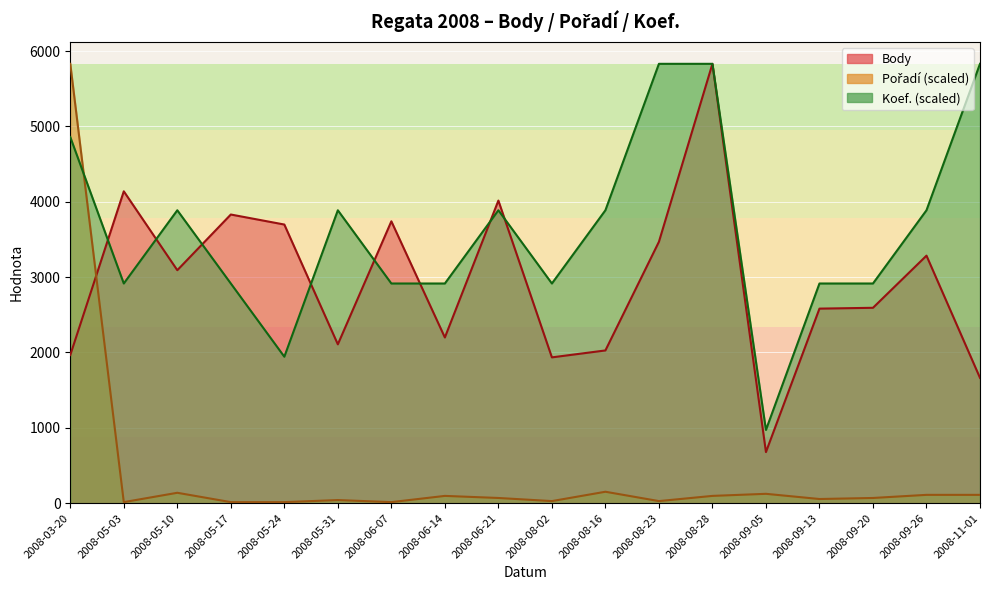

At which label is Koef. closest to 3401?

2008-05-03